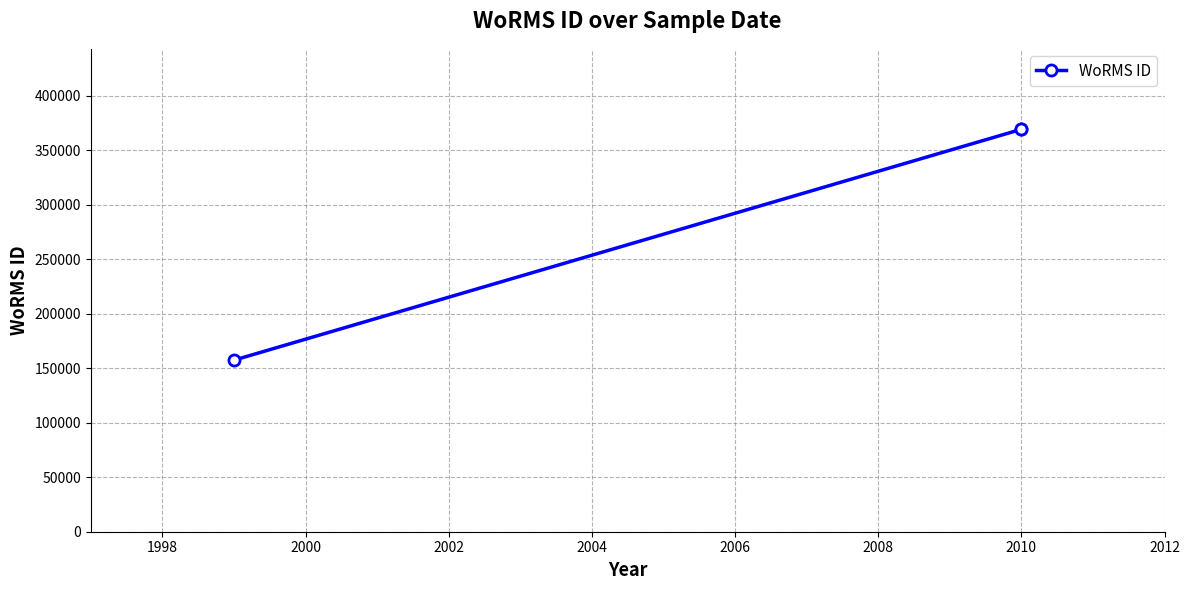

What is the smallest value displayed?

157466